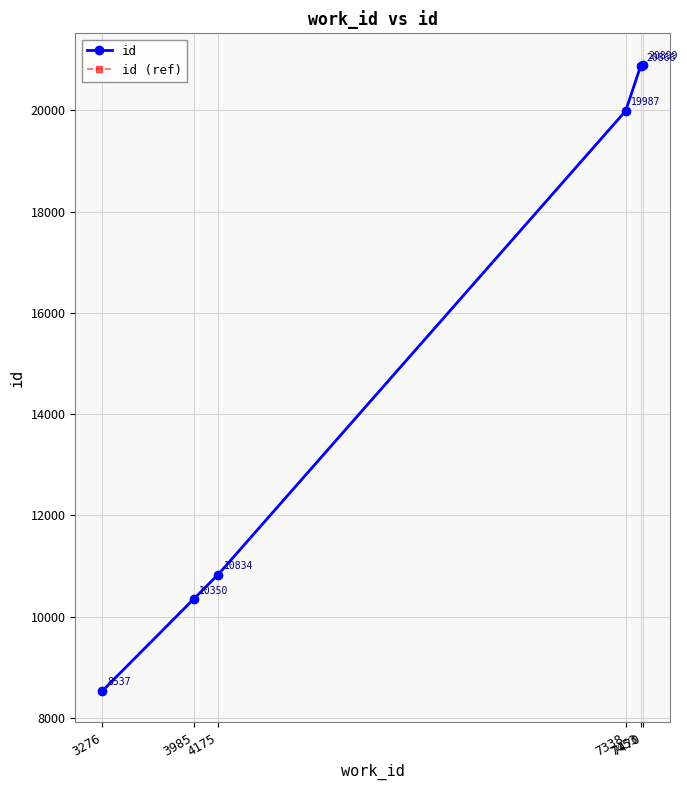

Does the chart have visible grid lines?

Yes